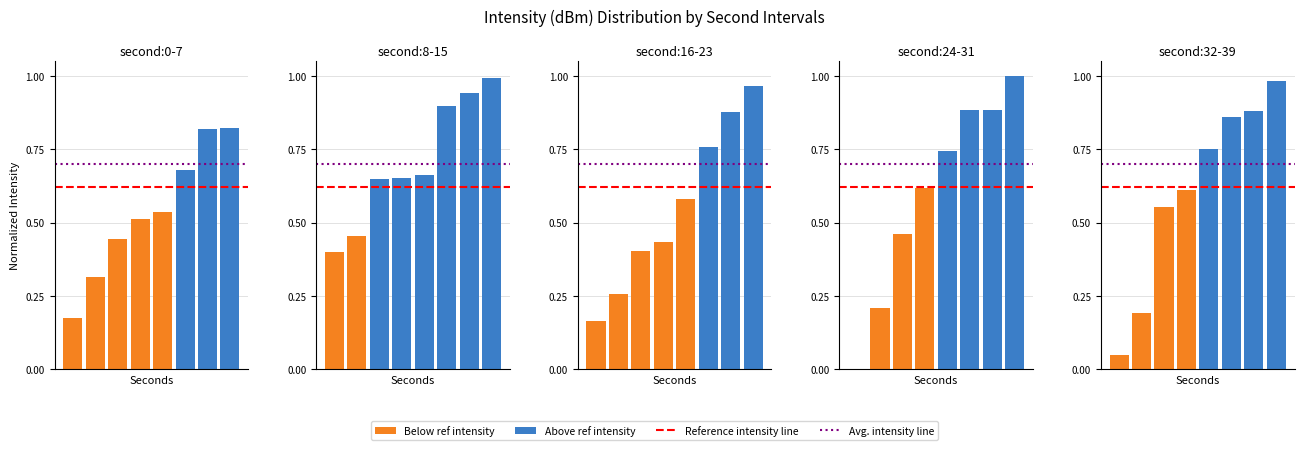

True or false: Ref intensity line has a value of 1.0 at 1.

False